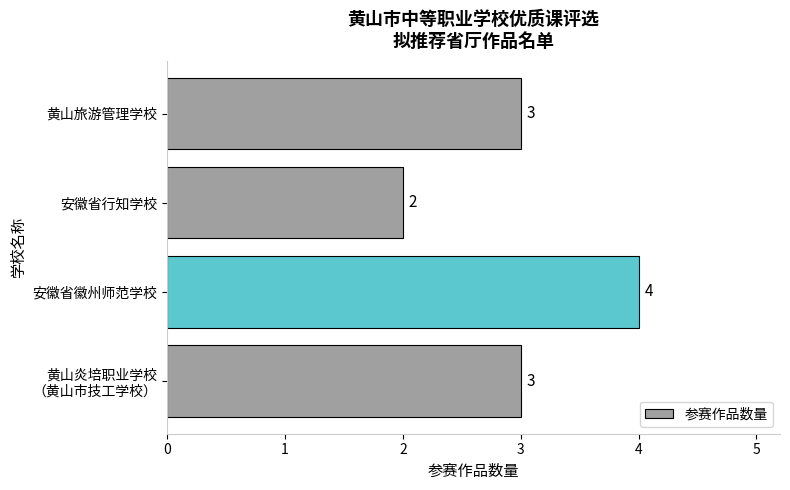

The chart shows a value of 3 at 黄山旅游管理学校. True or false?

True